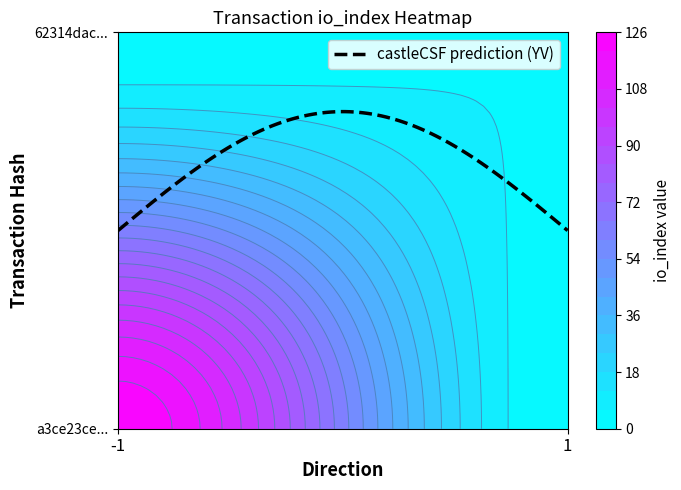

Reading right to left, what are all the values shown in this chart?

a3ce23ce2835d75ef2c503a595d73ac529f74b8: 125	-1
62314dac62adbee1164157c299a5c4a21a40a6e: 6	1